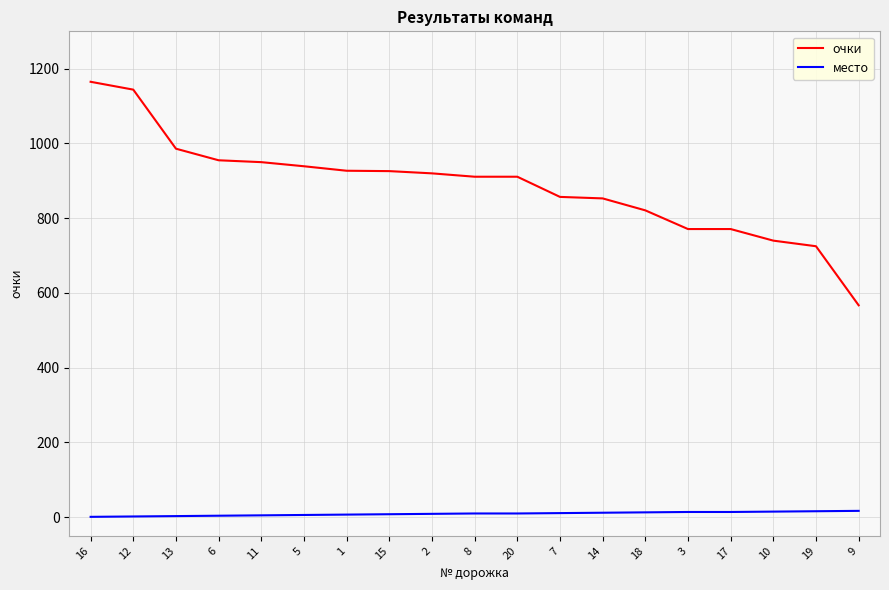

True or false: очки and место intersect in this chart.

False